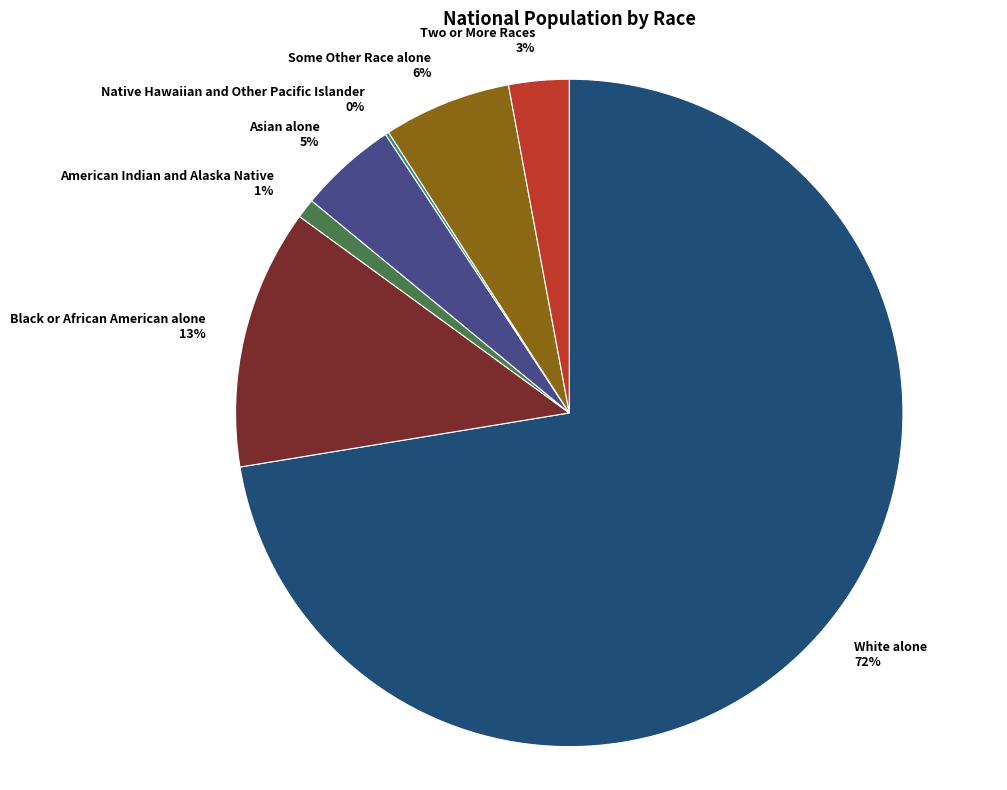

True or false: Asian alone accounts for 13% of the total.

False